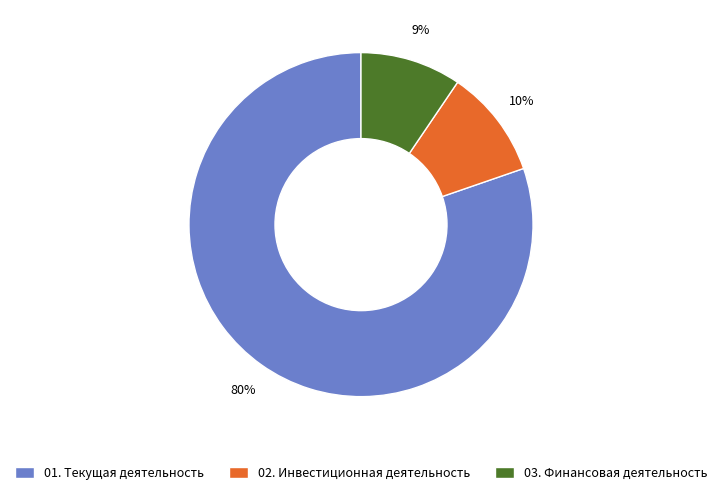

Approximately how many times larger is the value at 03. Финансовая деятельность compared to 01. Текущая деятельность?

0.1